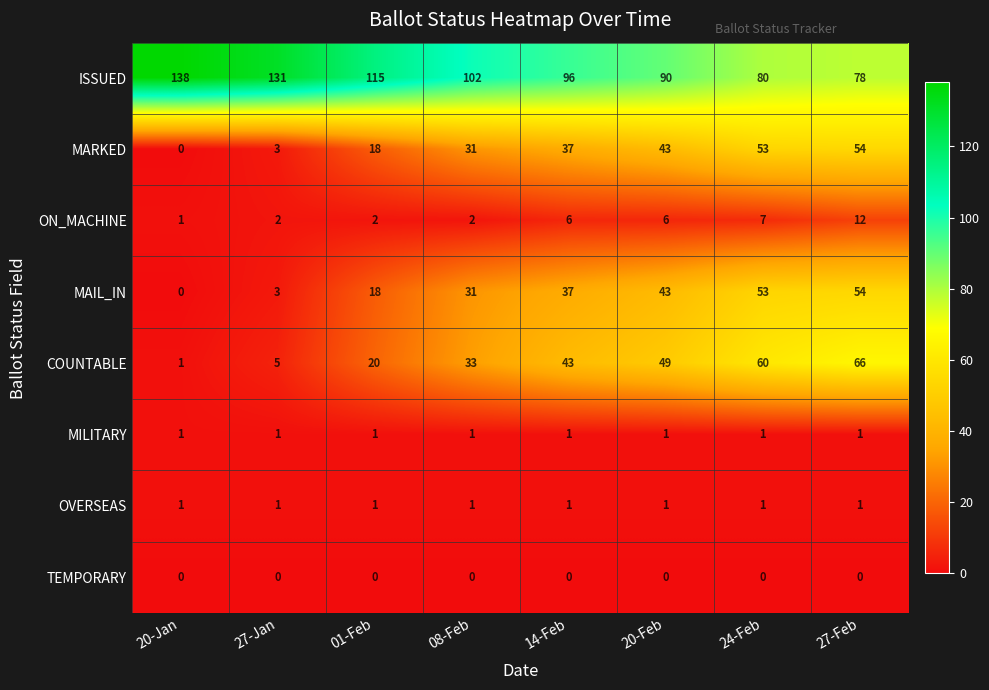

The value of ON_MACHINE at 20-Feb is 2. True or false?

False